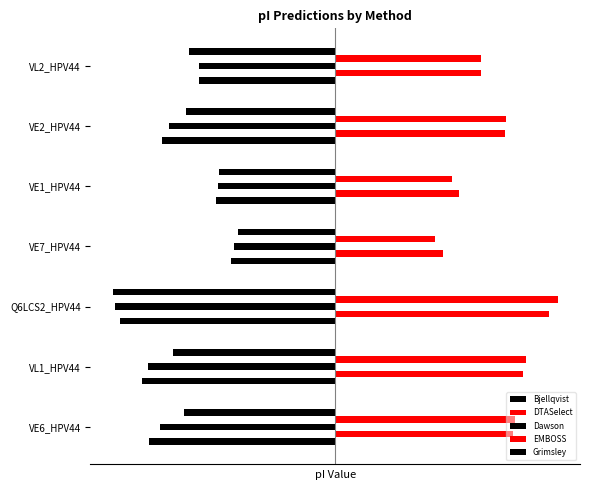

What is the value of the EMBOSS bar at the 6th from the left?

7.8